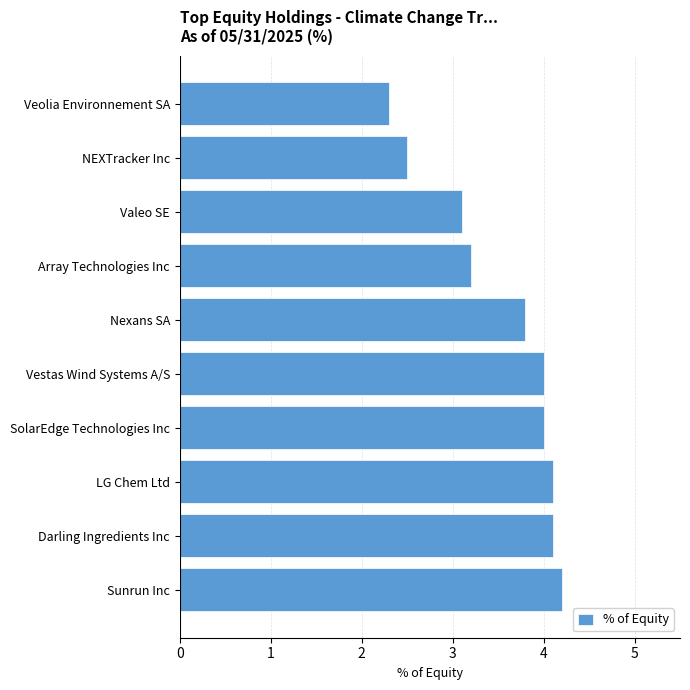

What is the greatest value displayed?

4.2